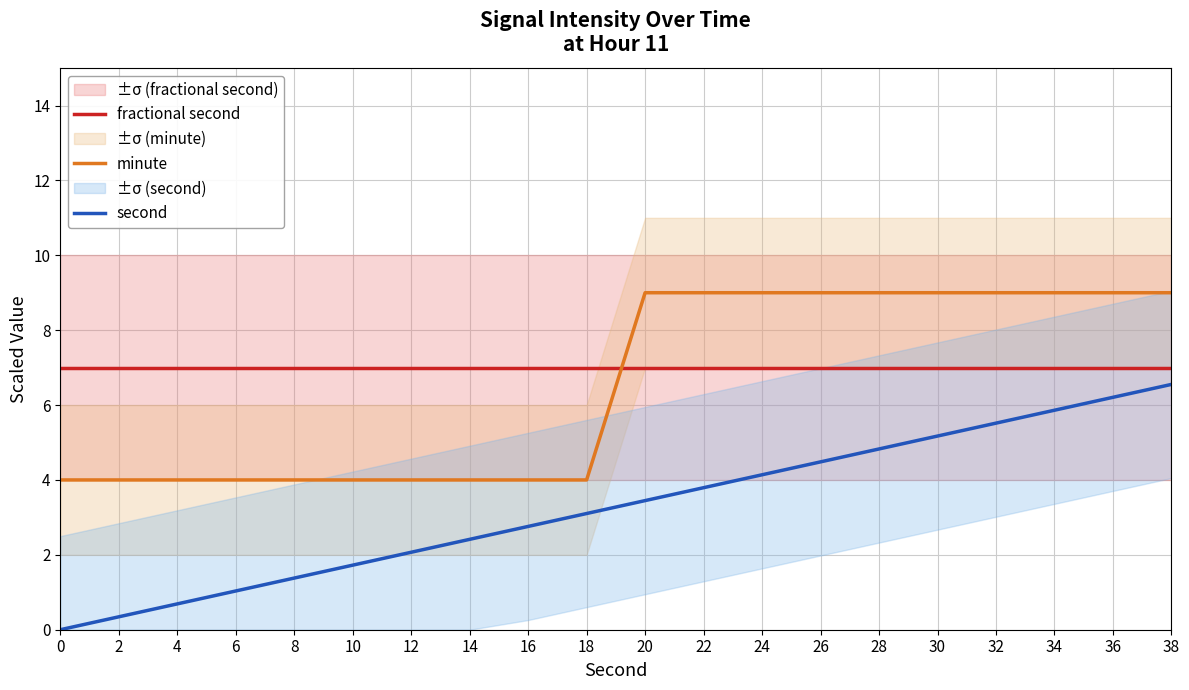

Which series has the widest spread of values?

second